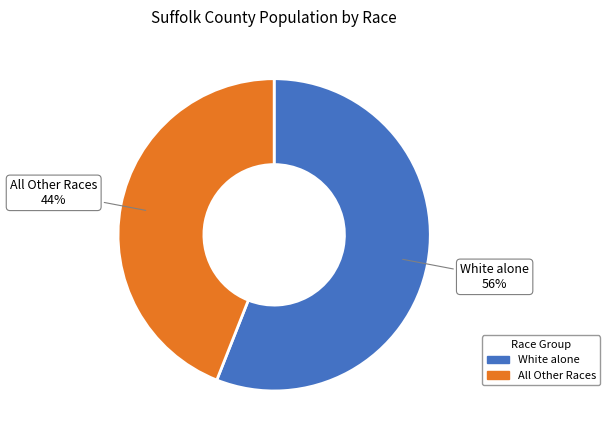

To the nearest percent, what is the average slice percentage?

50%